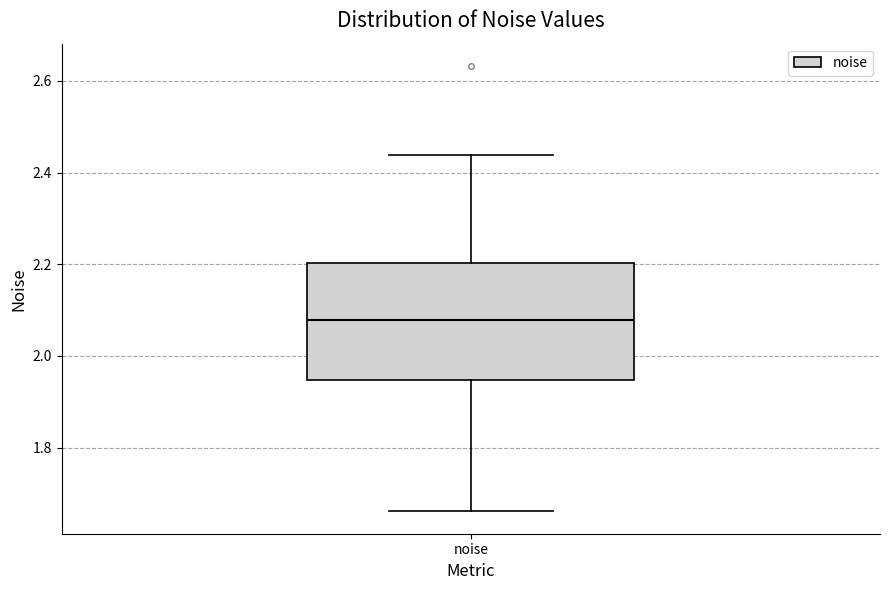

Read this box plot against the y-axis: the position of the median line, the range covered by the box, and the ends of both whiskers. The values are not printed on the chart, so give them approximately, as read against the axis.

median 2.08, box 1.94 to 2.20, whiskers 1.66 to 2.44